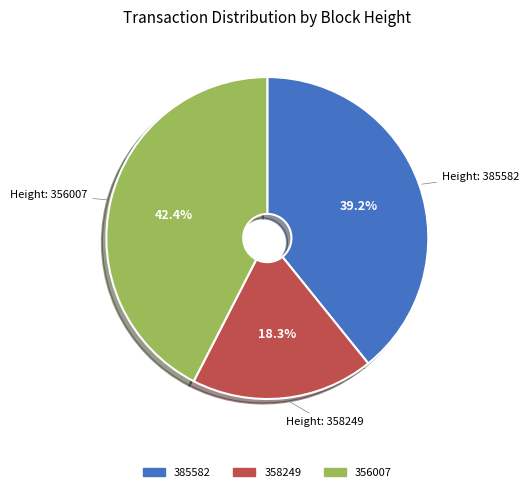

What percentage is NOT represented by 358249?

81.7%